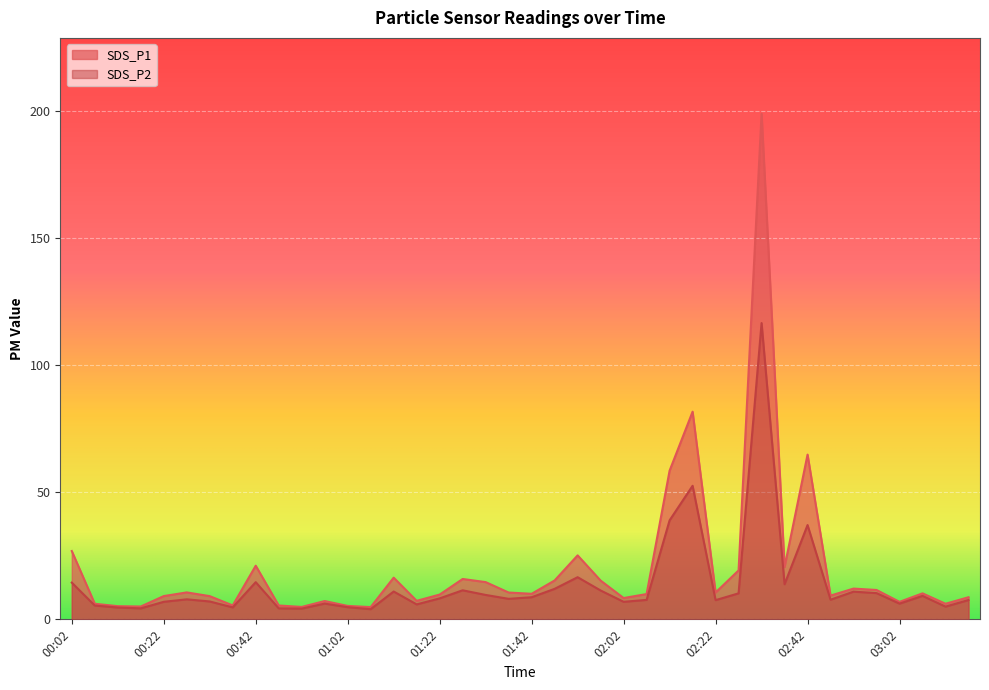

Between 00:12 and 02:47, which series saw the biggest shift?

SDS_P1